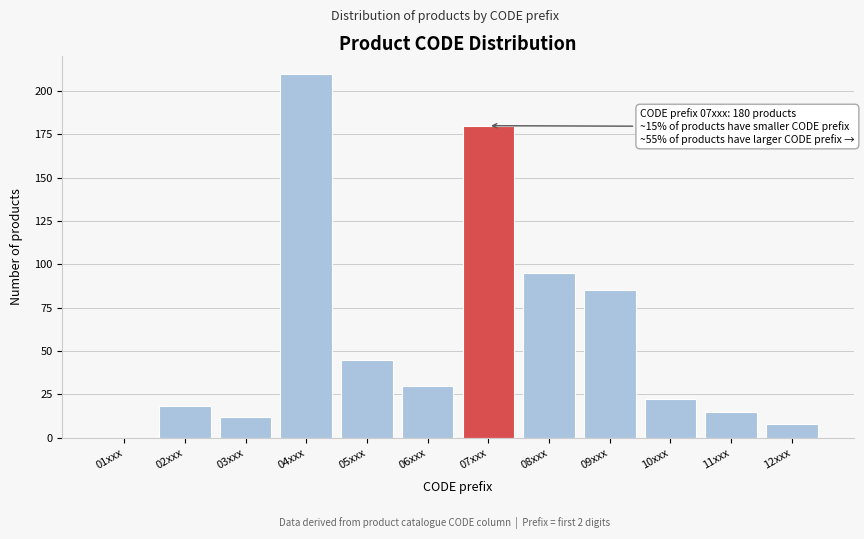

Reading left to right, what are all the values shown in this chart?

01xxx=0	02xxx=18	03xxx=12	04xxx=210	05xxx=45	06xxx=30	07xxx=180	08xxx=95	09xxx=85	10xxx=22	11xxx=15	12xxx=8